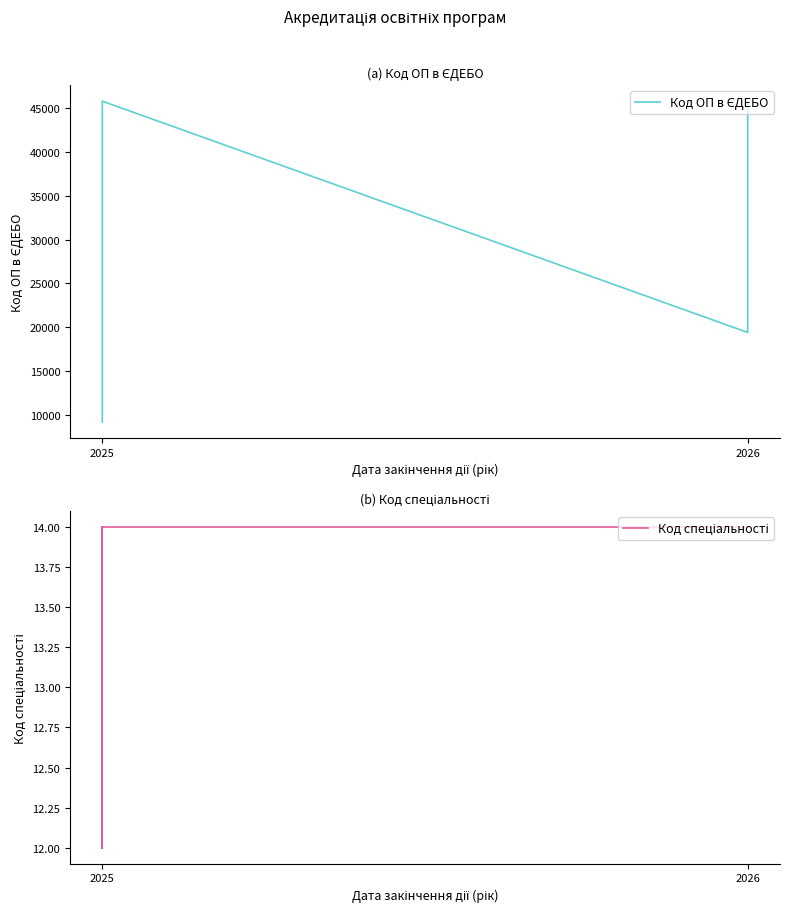

What is the value of the Код ОП в ЄДЕБО point at the 2nd from the left?

45816